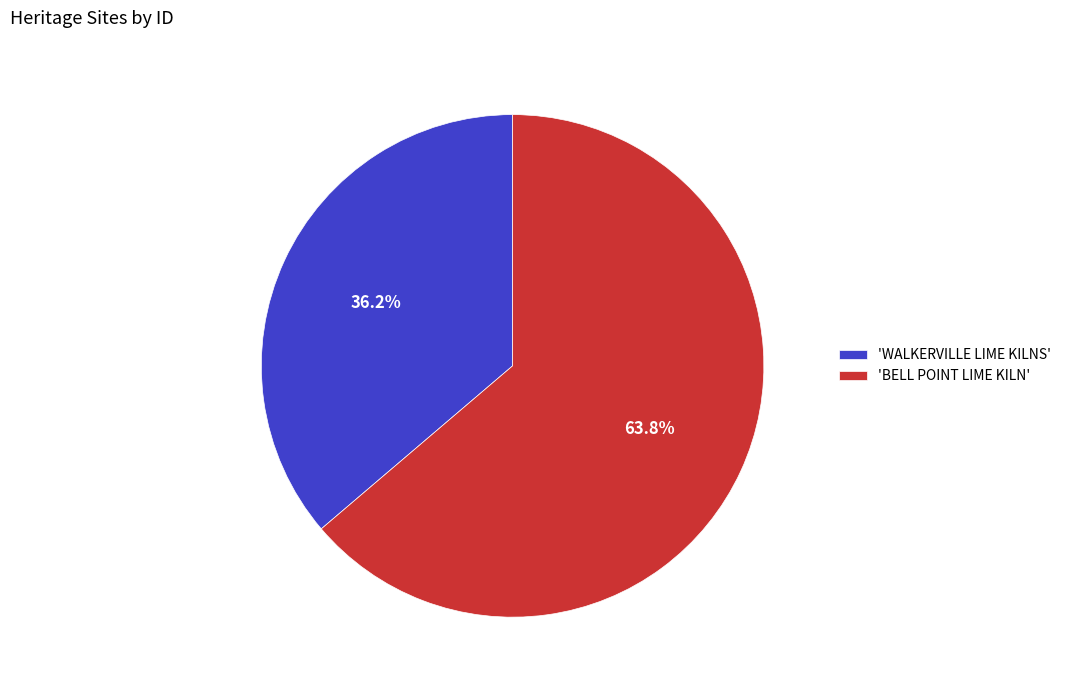

Which category has the biggest portion of the pie?

'BELL POINT LIME KILN'